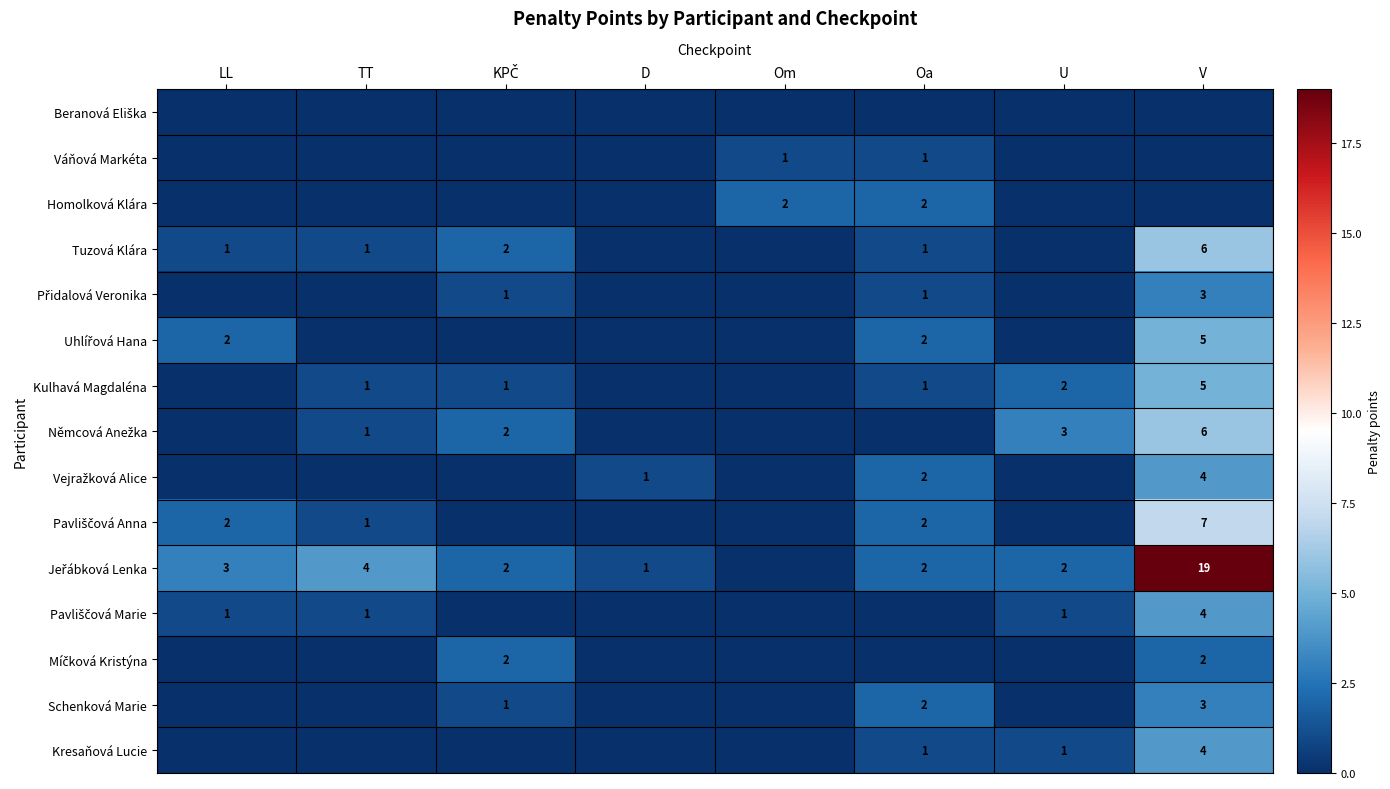

What is the greatest value displayed?

19